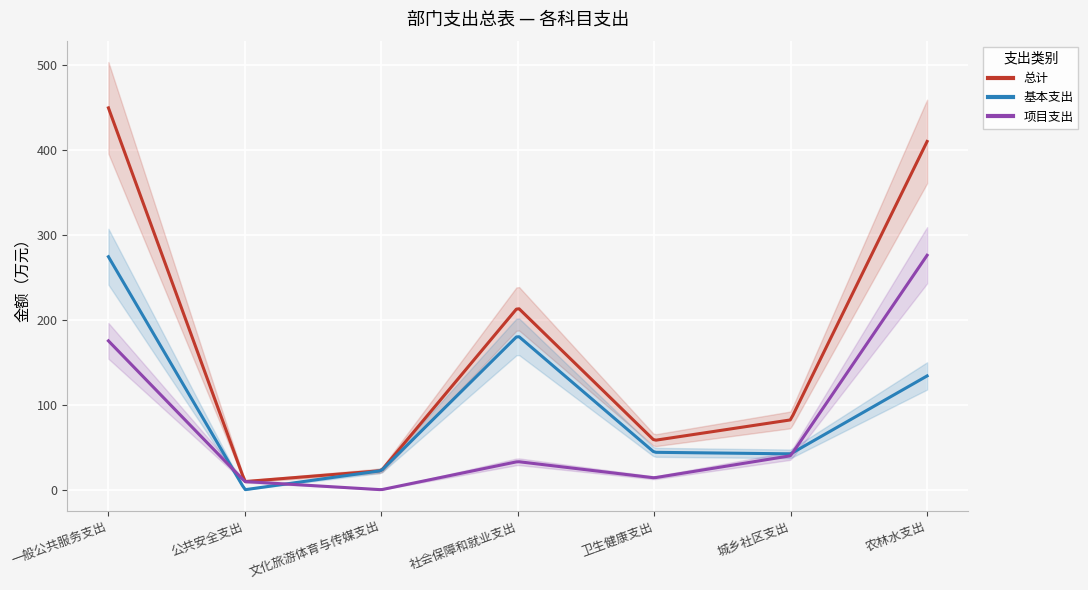

Reading left to right, what are all the values shown in this chart?

总计: 449.8	9.6	22.4	214.7	58.1	82.2	410.2
基本支出: 274.4	0.0	22.4	181.5	44.1	42.2	134.0
项目支出: 175.3	9.6	0.0	33.1	14.0	40.0	276.2